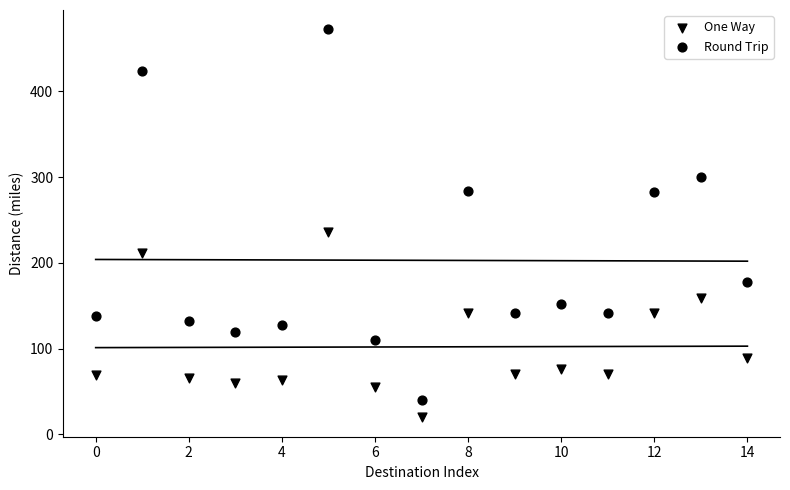

Count the number of points in this scatter plot.

30